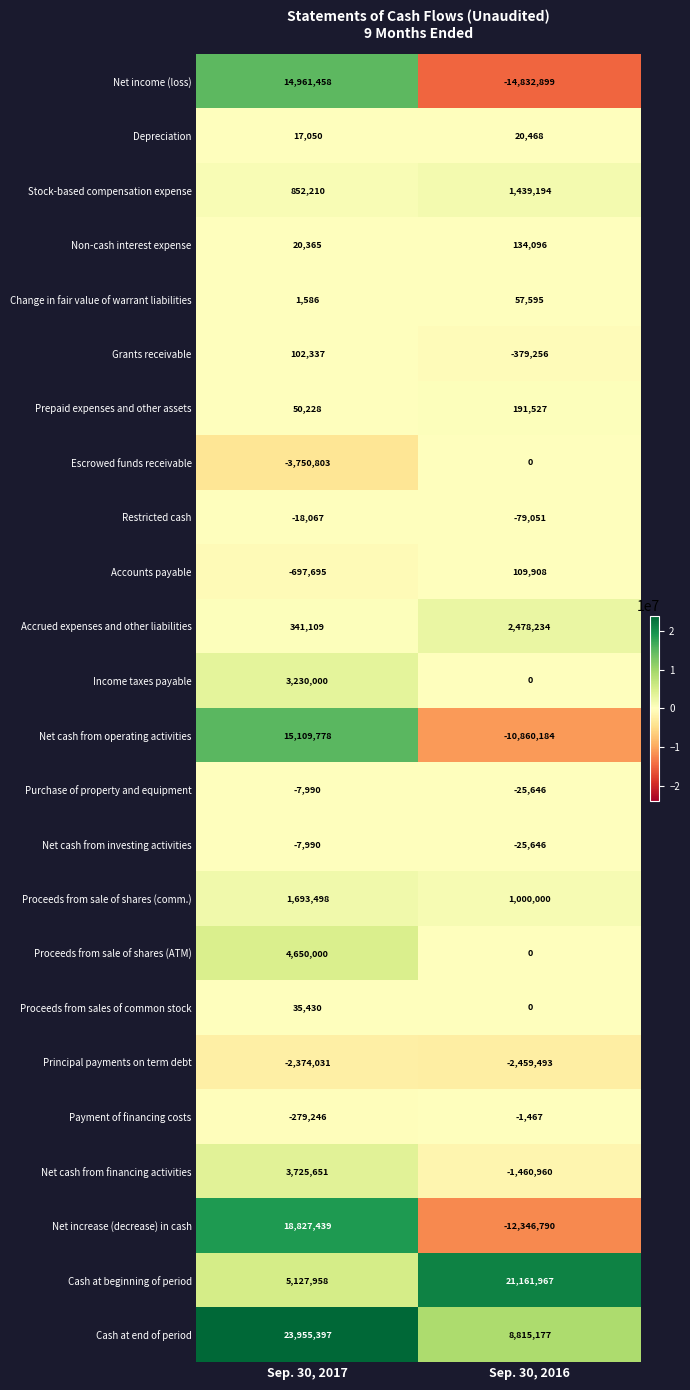

Where is Net income (loss) nearest to the value 64279?

Sep. 30, 2016